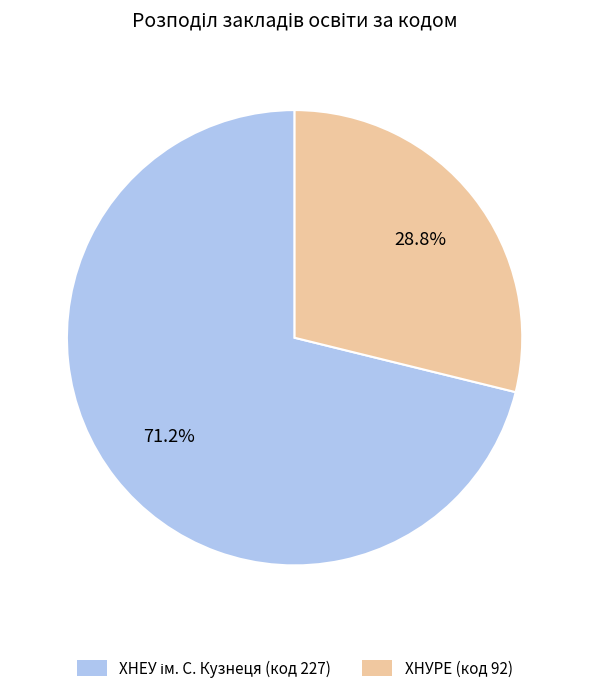

What is the smallest slice in the pie chart?

ХНУРЕ (код 92)